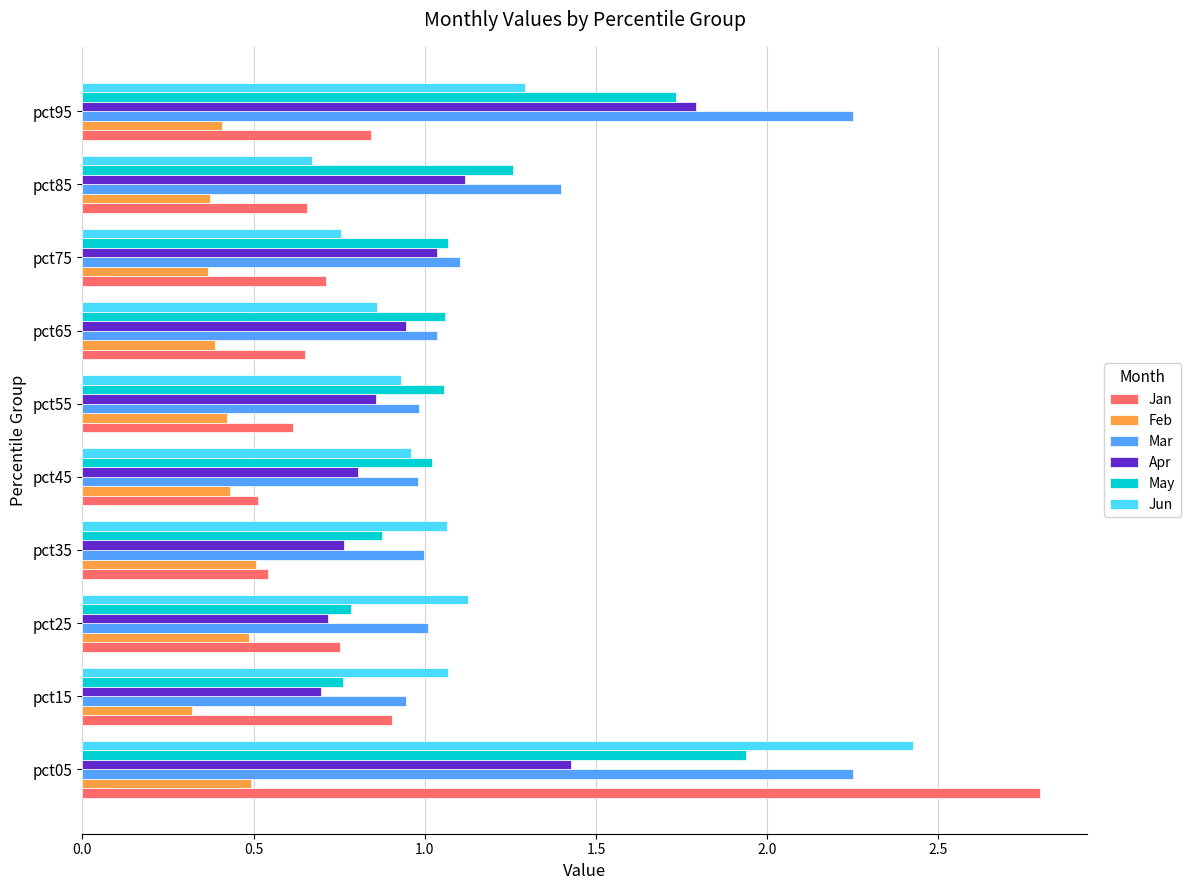

At how many categories does at least one series exceed 2?

2